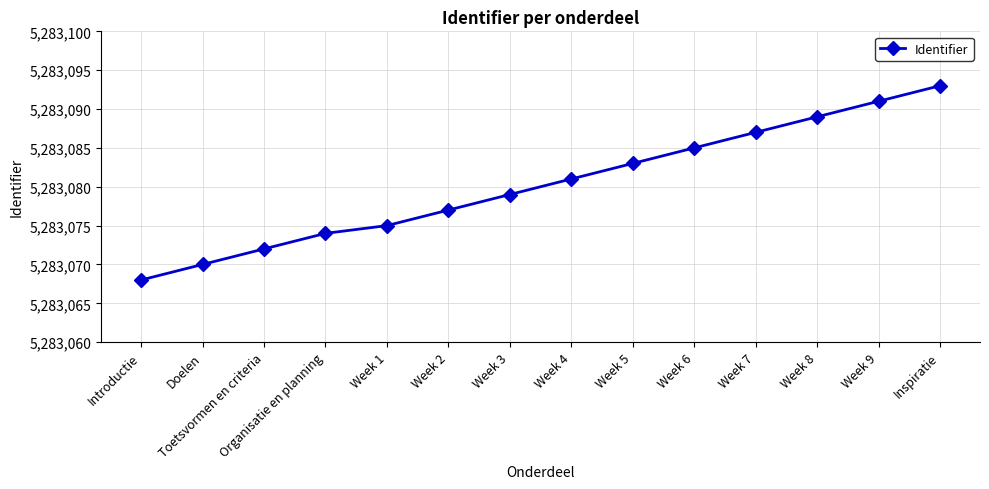

Approximately how many times larger is the value at Week 2 compared to Week 8?

1.0